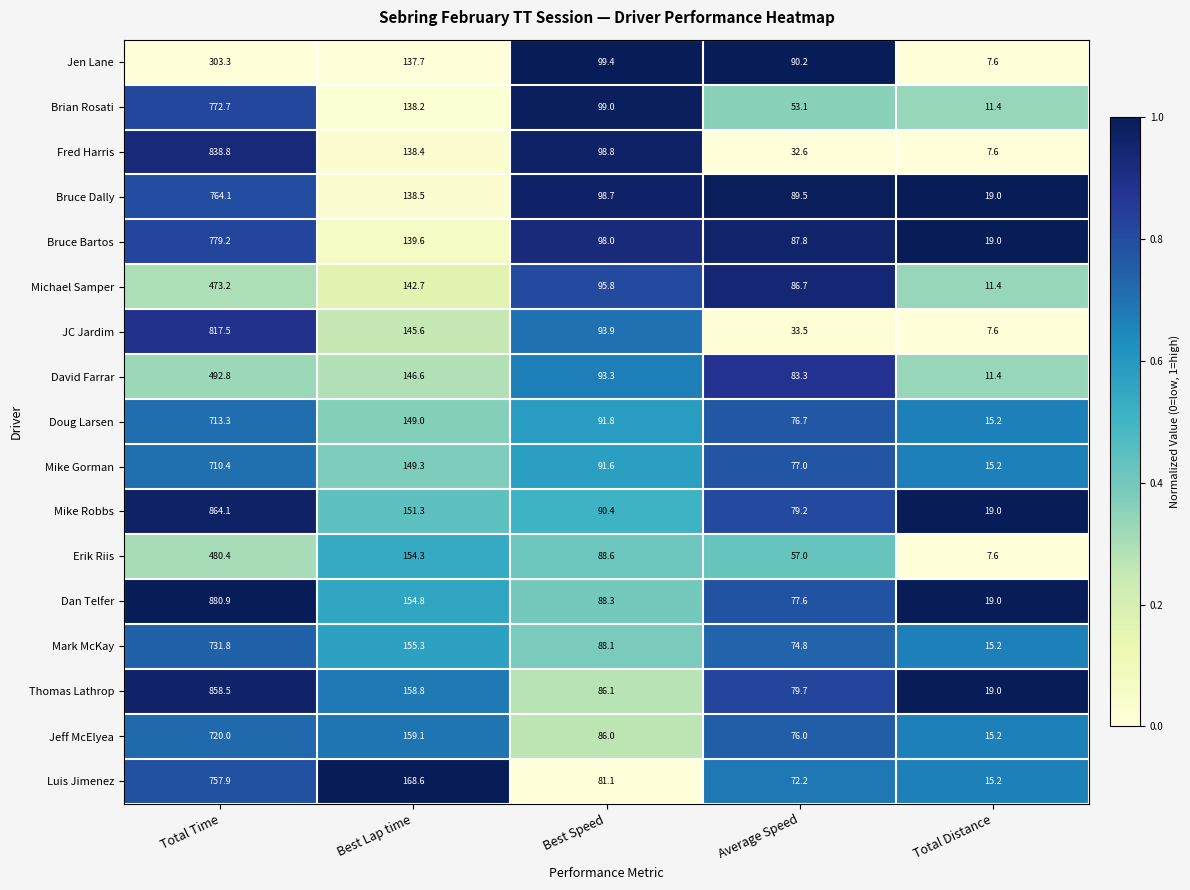

True or false: Bruce Dally has a value of 138.5 at Best Lap time.

True